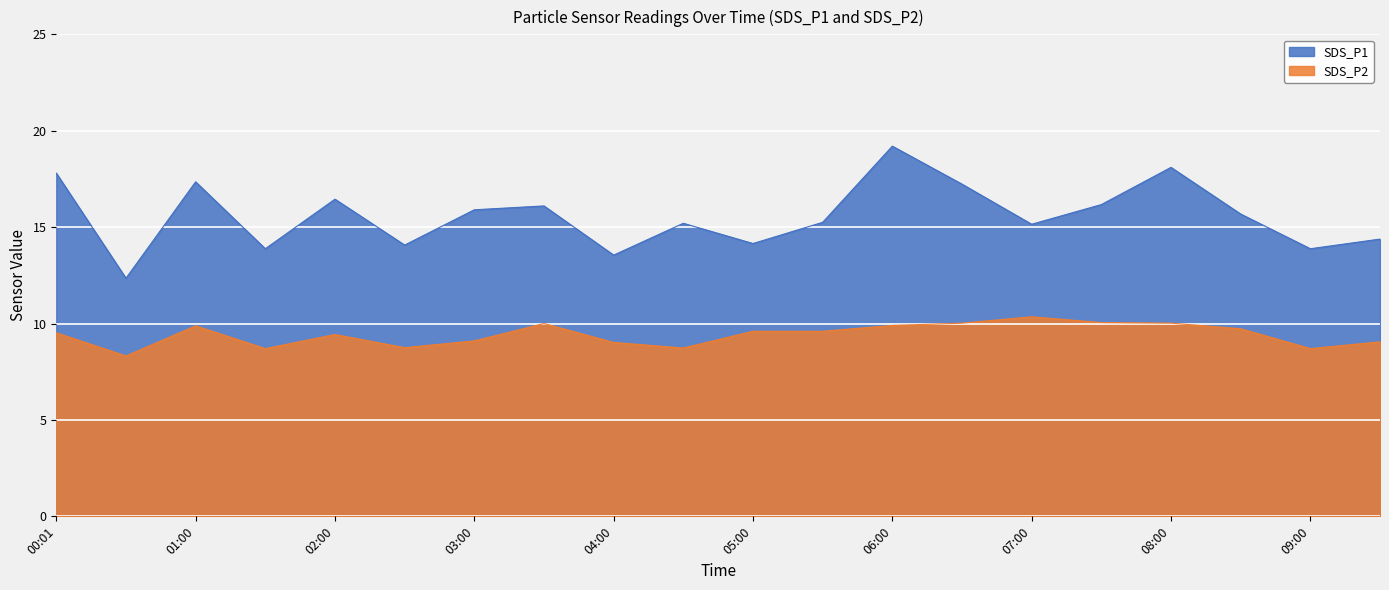

True or false: SDS_P1 and SDS_P2 intersect in this chart.

False